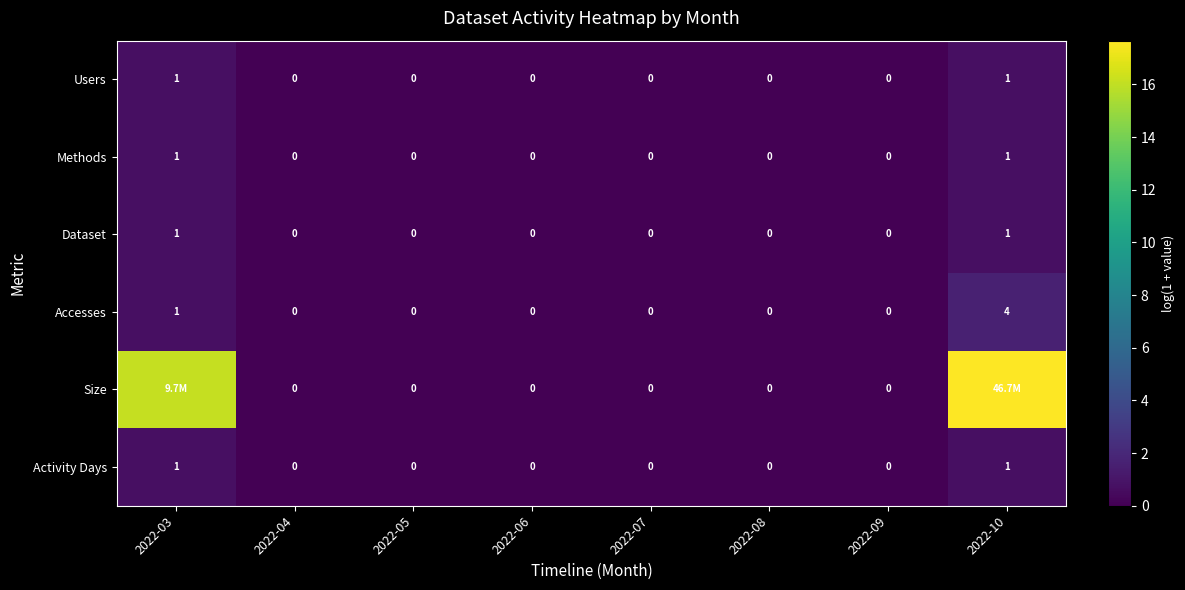

How many data points in Methods are above 0?

2